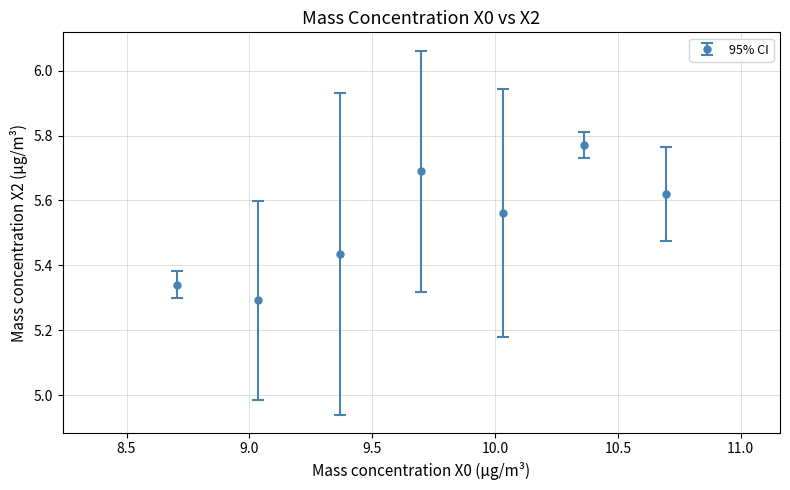

Count the values in the range 5 to 6.

7